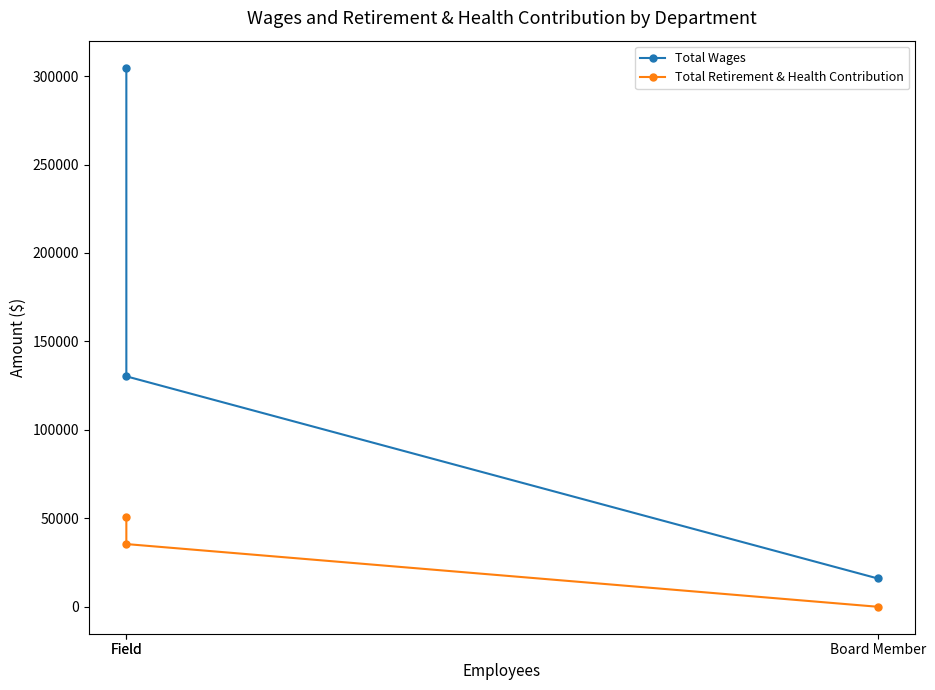

What is the value of the Total Retirement & Health Contribution point at the 1st from the left?

50496